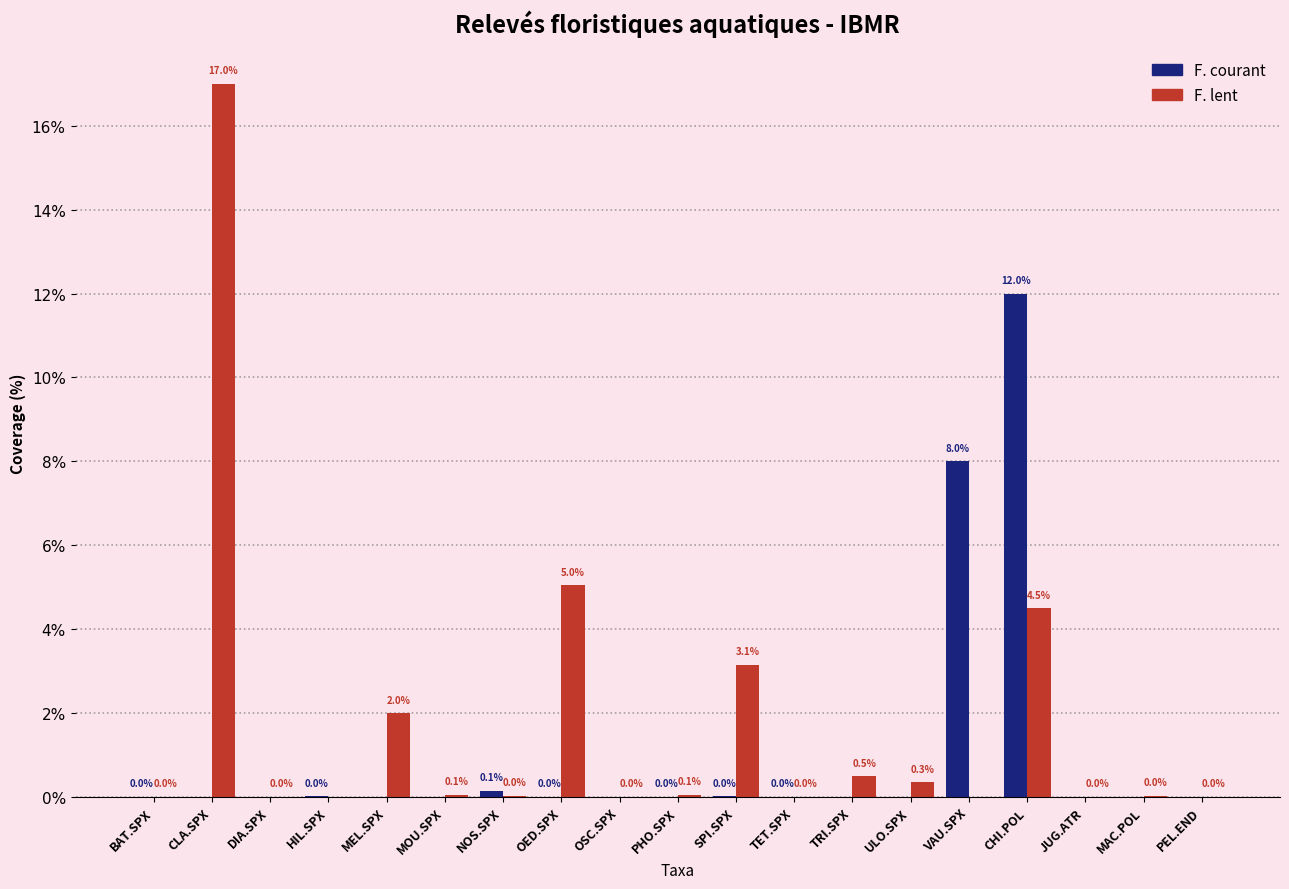

What is the maximum value shown in the chart?

17.0